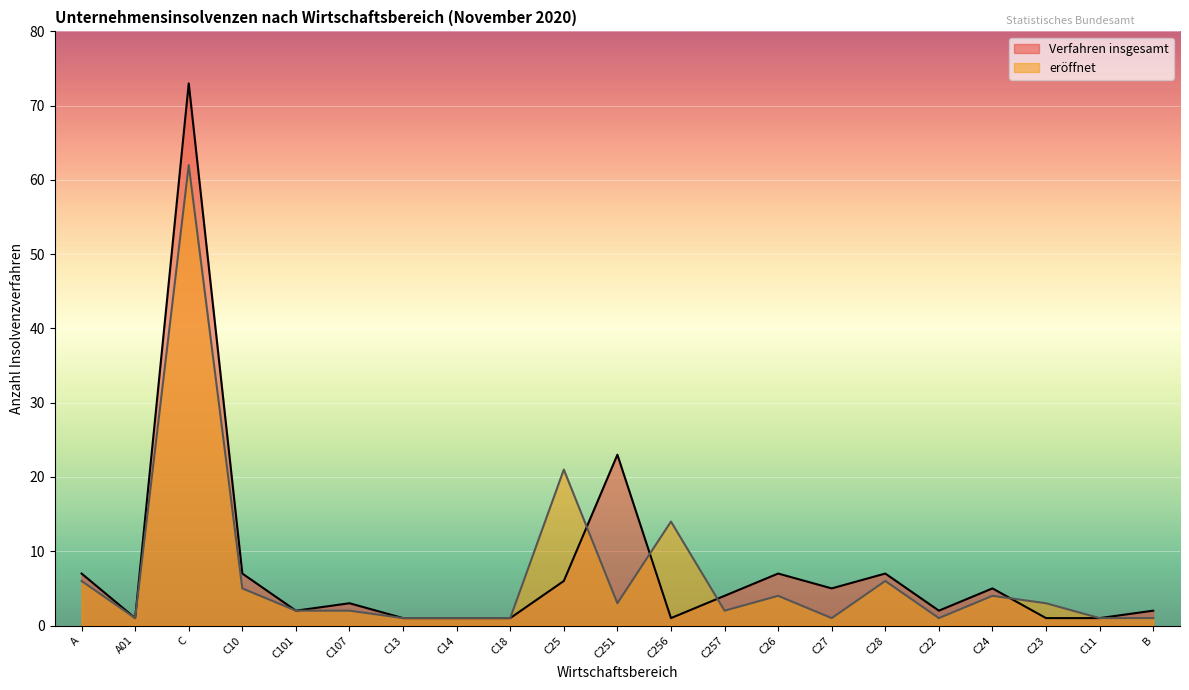

At which category does the chart reach its minimum across all series?

A01